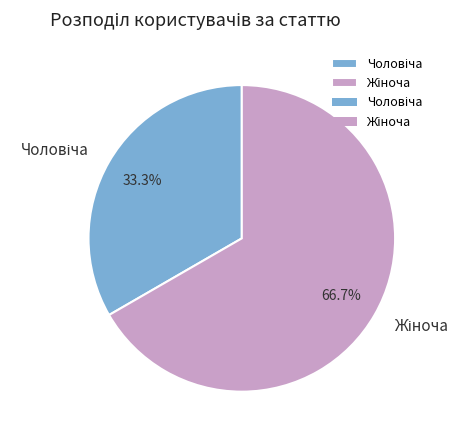

Is there a majority slice in this chart?

Yes